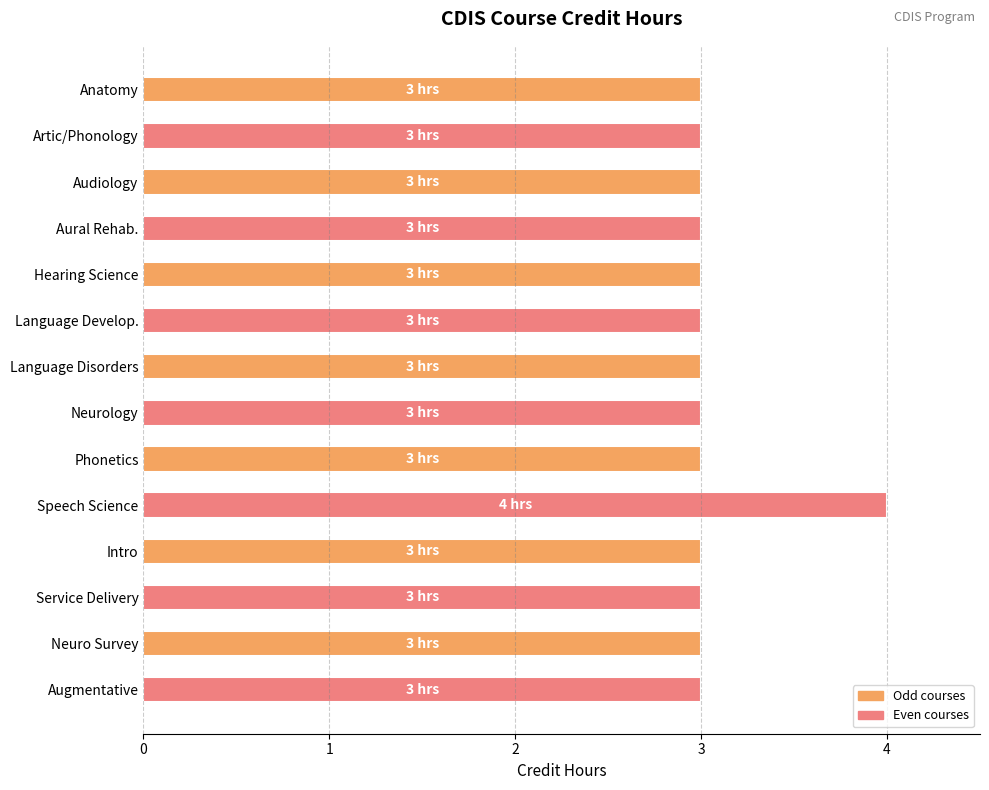

What value does the data have at Augmentative?

3